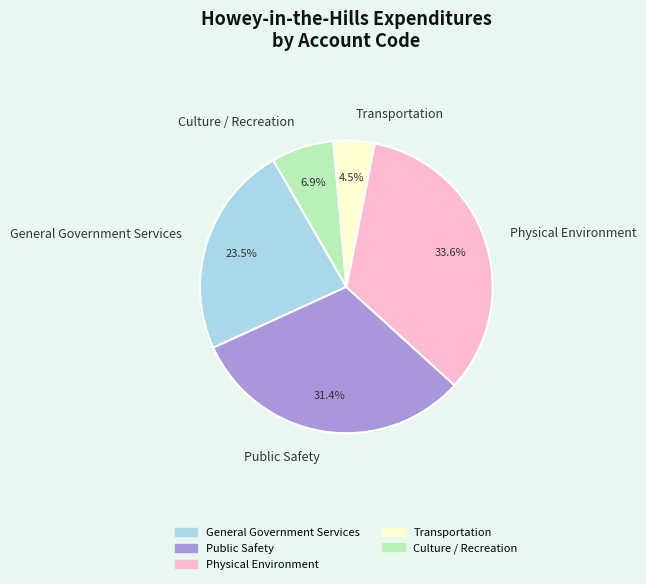

How many segments does this pie chart have?

5